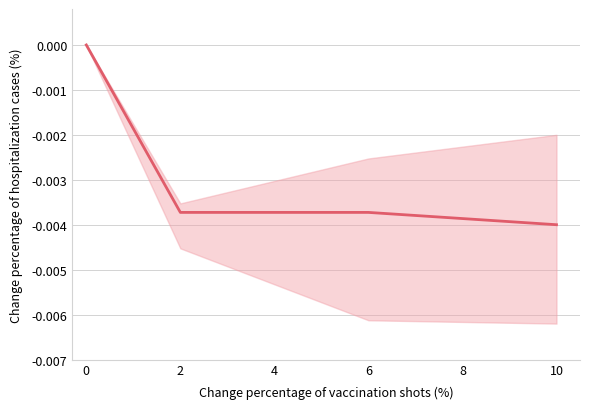

True or false: there are more than 0 points higher than both neighbors.

False